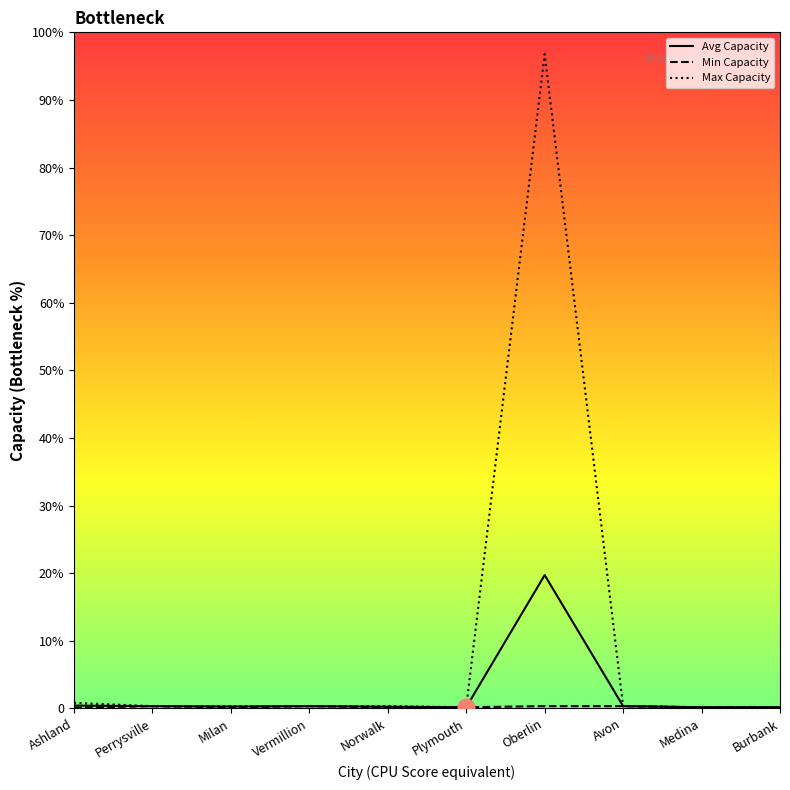

List the series in order of their overall mean, lowest first.

Min Capacity, Avg Capacity, Max Capacity